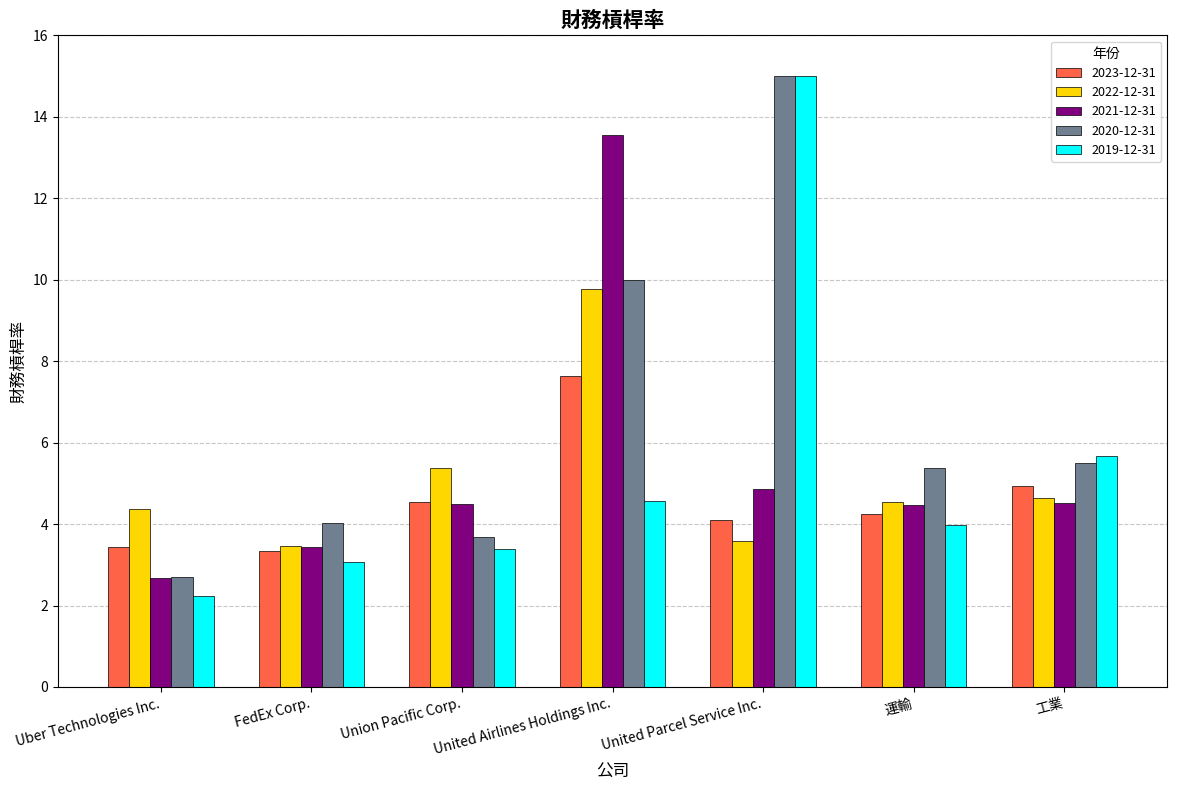

What is the greatest value displayed?

15.0